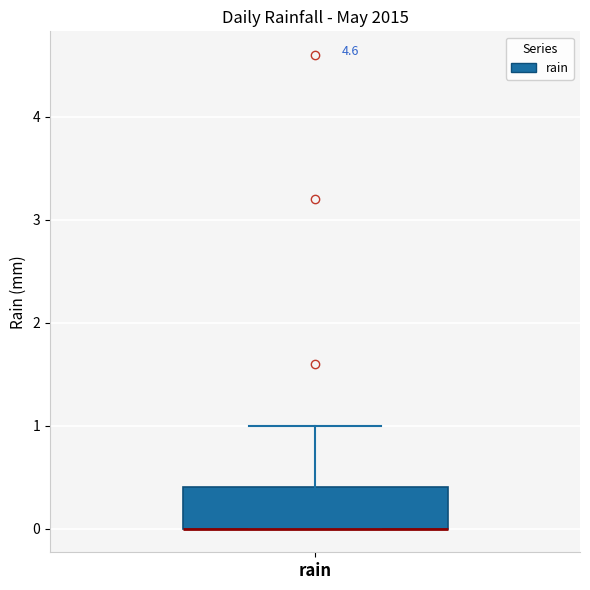

Read this box plot against the y-axis: the position of the median line, the range covered by the box, and the ends of both whiskers. The values are not printed on the chart, so give them approximately, as read against the axis.

median 0.0 (drawn on the box's lower edge), box 0.0 to 0.4, whiskers 0.0 to 1.0